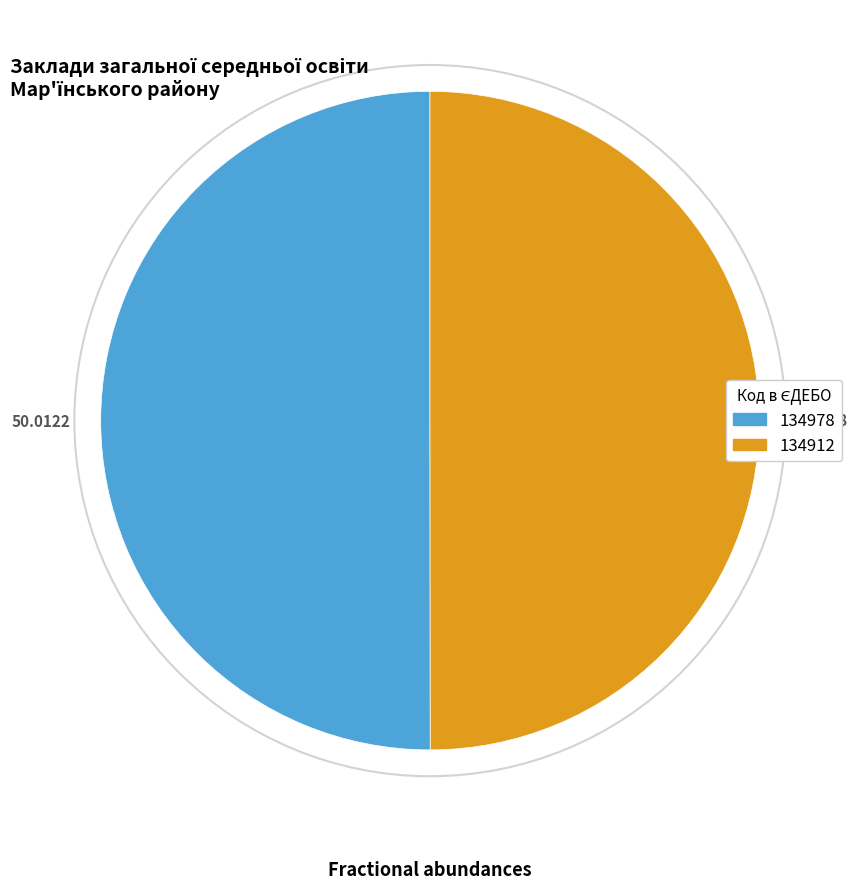

Count the number of slices in the pie.

2